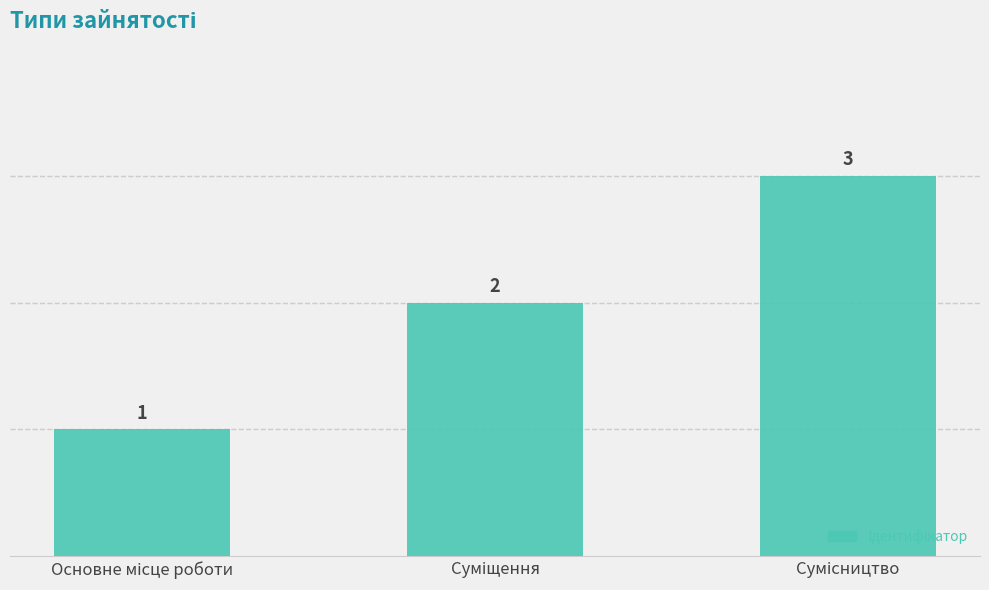

What is the smallest value displayed?

1